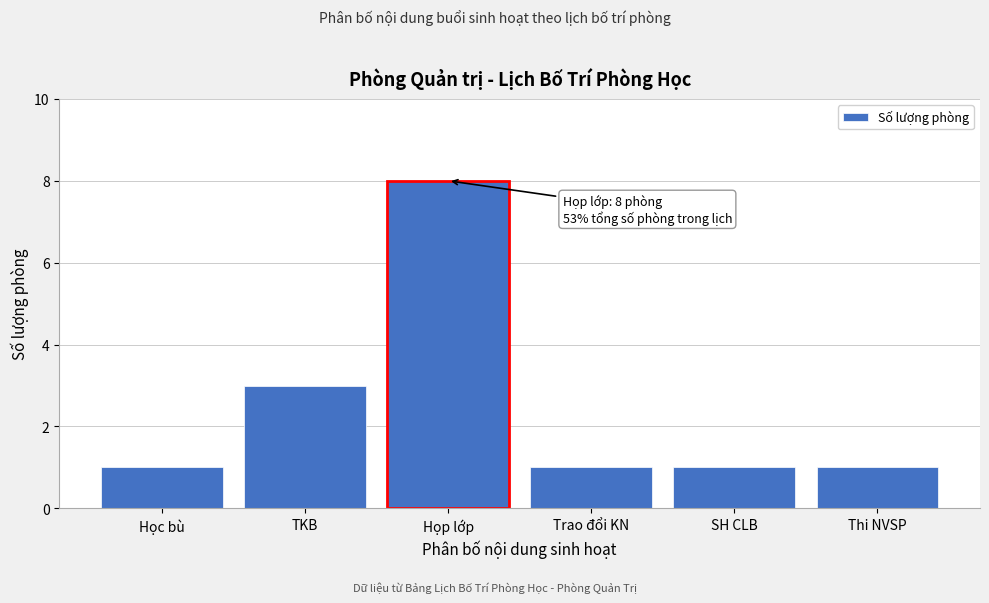

Reading right to left, extract all data points from this chart.

Thi NVSP=1	SH CLB=1	Trao đổi KN=1	Họp lớp=8	TKB=3	Học bù=1